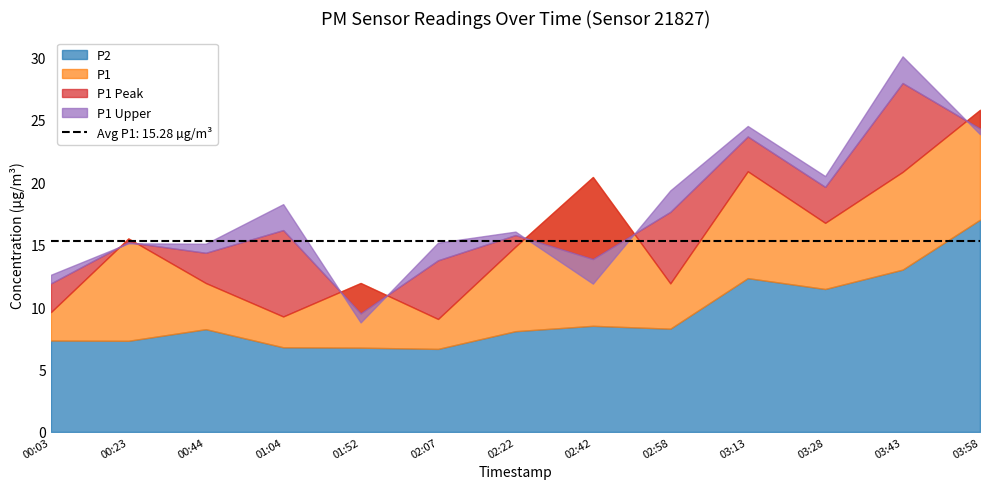

Between 01:52 and 02:07, which is larger?

01:52